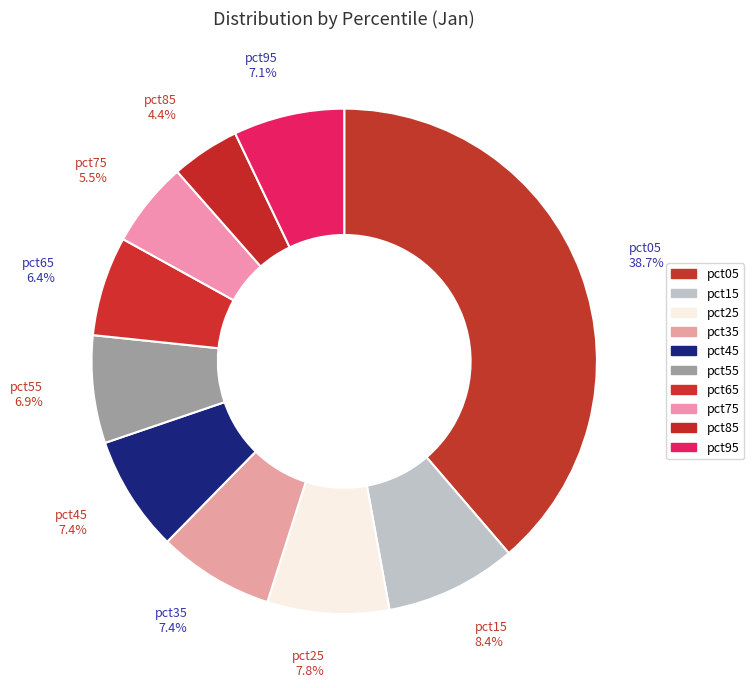

Count the number of slices in the pie.

10